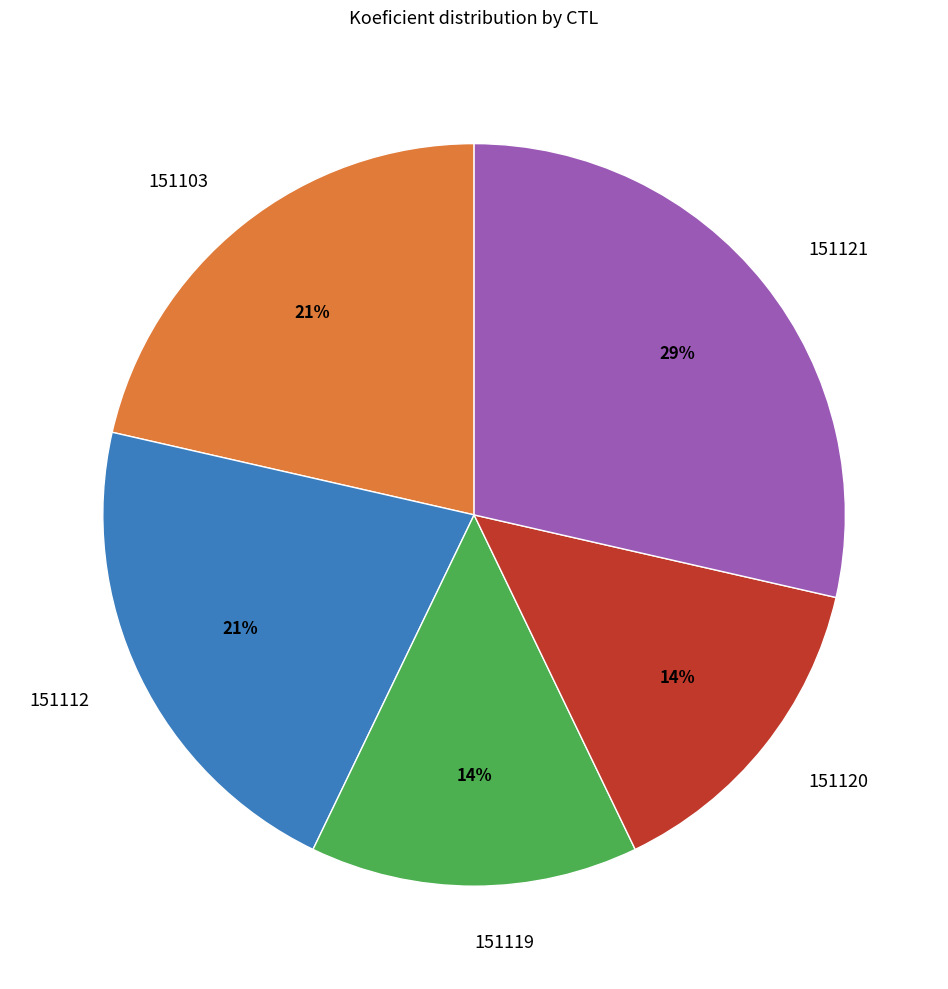

What percentage is the 151112 slice, to the nearest percent?

21%